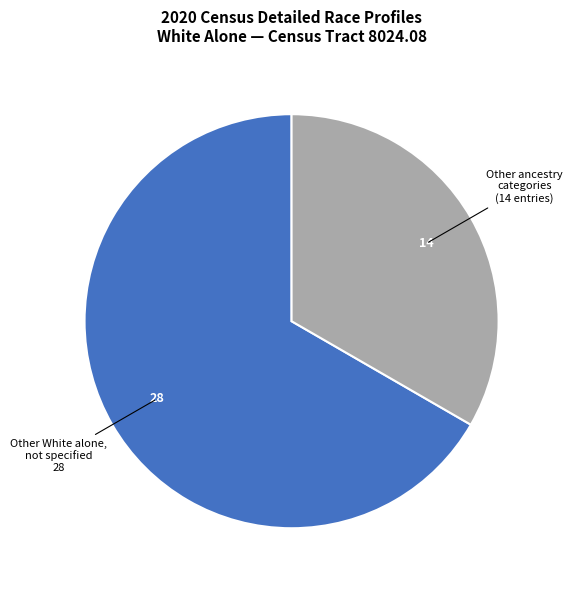

How many slices are in this pie chart?

2